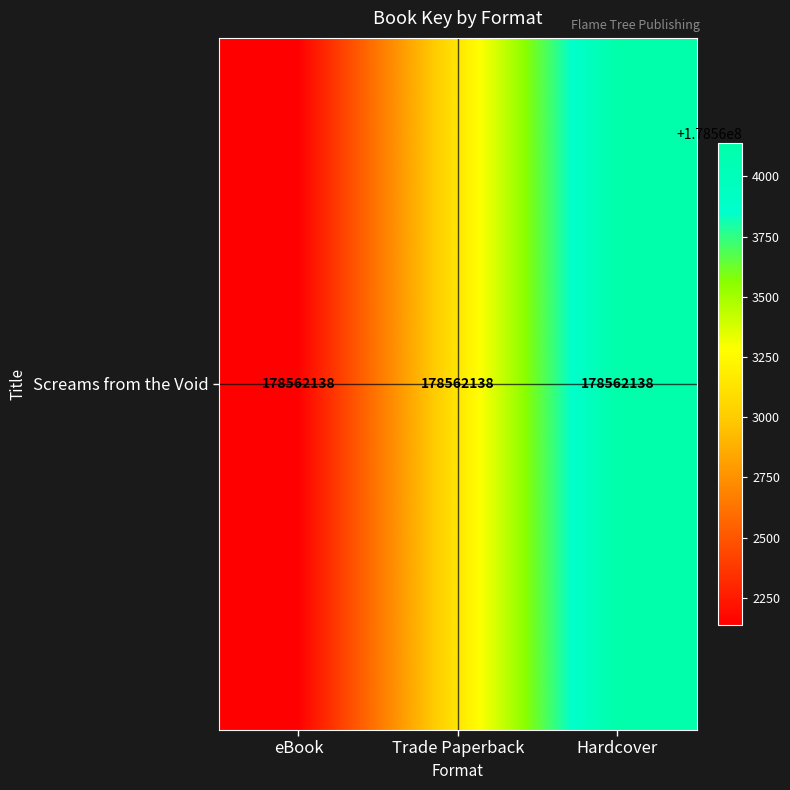

How many data points are less than 178563138?

1